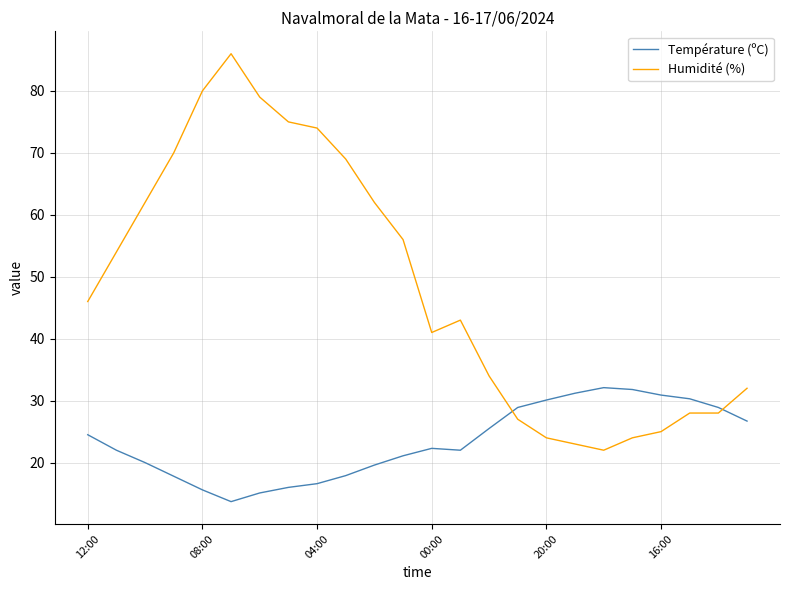

List the series in order of their overall mean, highest first.

Humidité (%), Température (ºC)